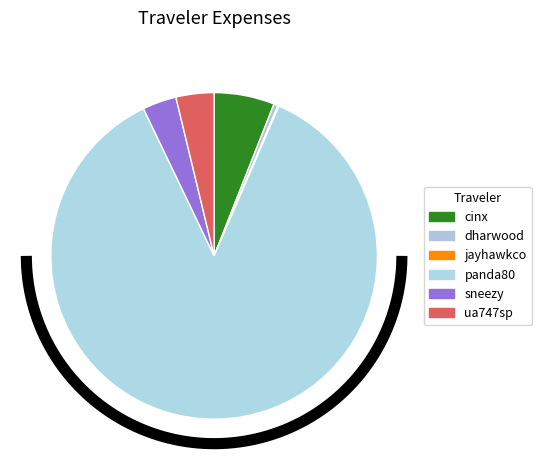

How many segments does this pie chart have?

6